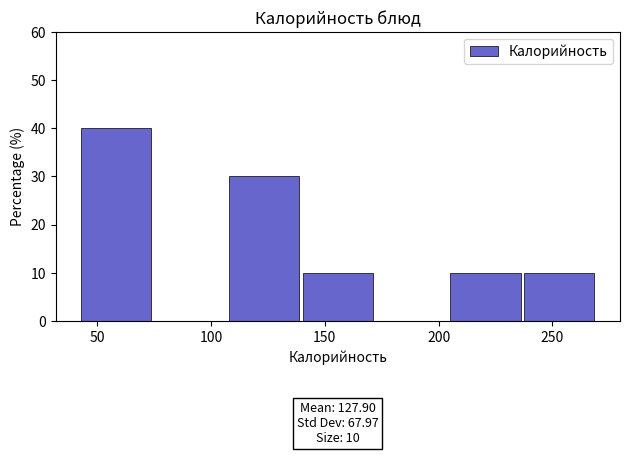

Over which range of the x-axis is the bar tallest?

45 to 75